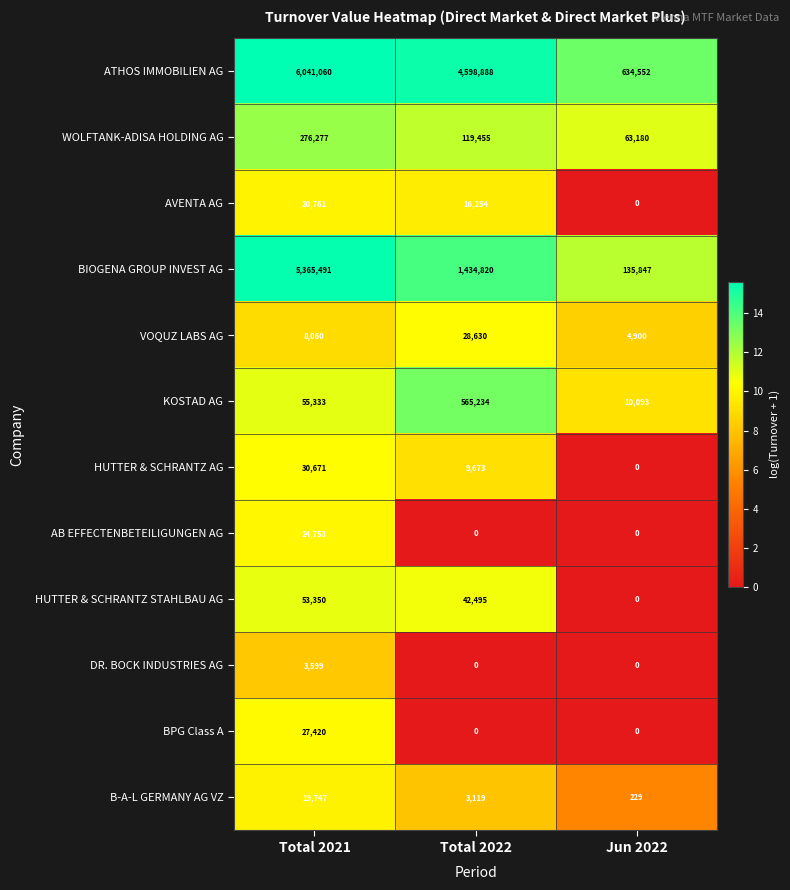

List the series in order of their peak value, highest first.

ATHOS IMMOBILIEN AG, BIOGENA GROUP INVEST AG, KOSTAD AG, WOLFTANK-ADISA HOLDING AG, HUTTER & SCHRANTZ STAHLBAU AG, HUTTER & SCHRANTZ AG, VOQUZ LABS AG, BPG Class A, AB EFFECTENBETEILIGUNGEN AG, AVENTA AG, B-A-L GERMANY AG VZ, DR. BOCK INDUSTRIES AG